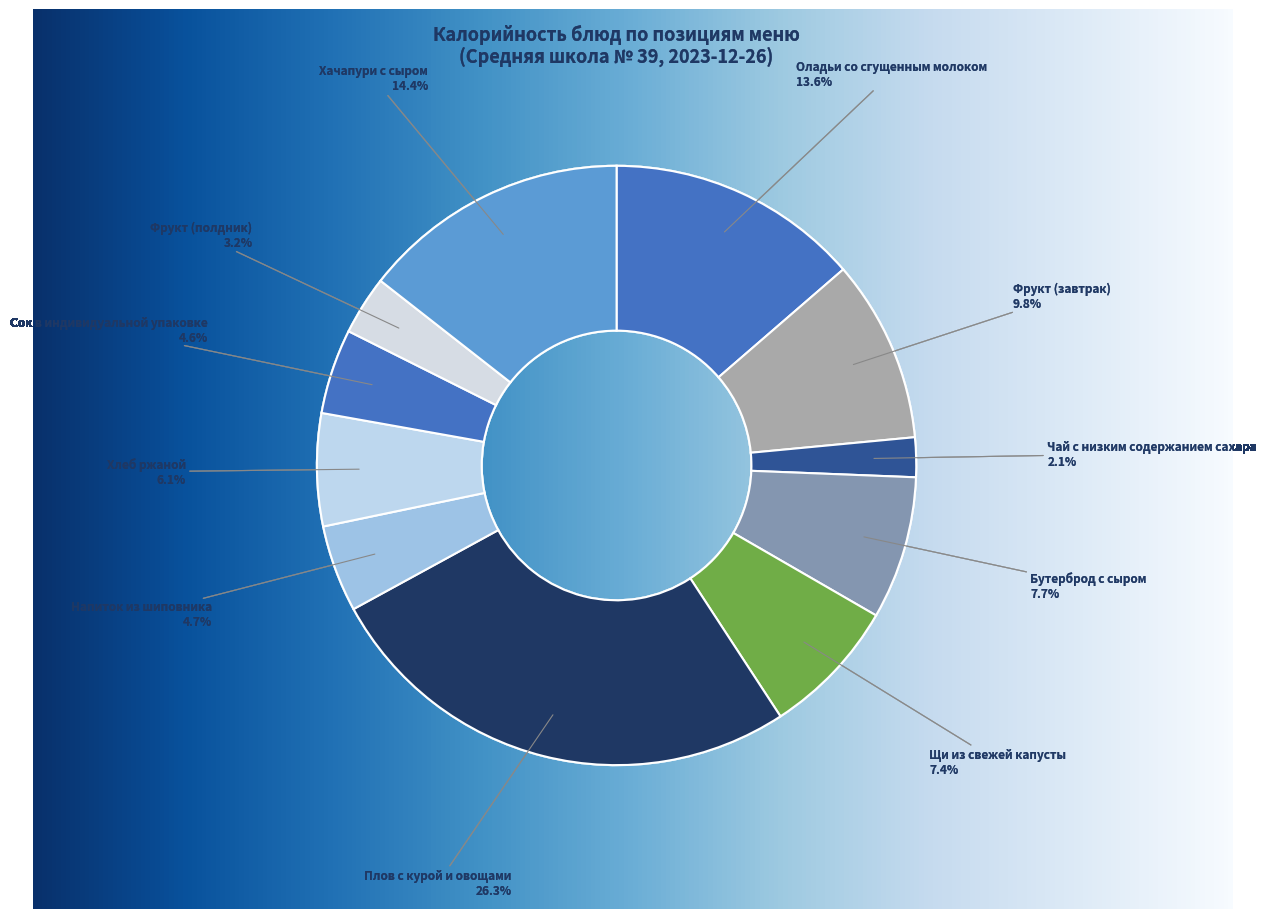

How much of the chart is everything except Фрукт (полдник)?

96.8%